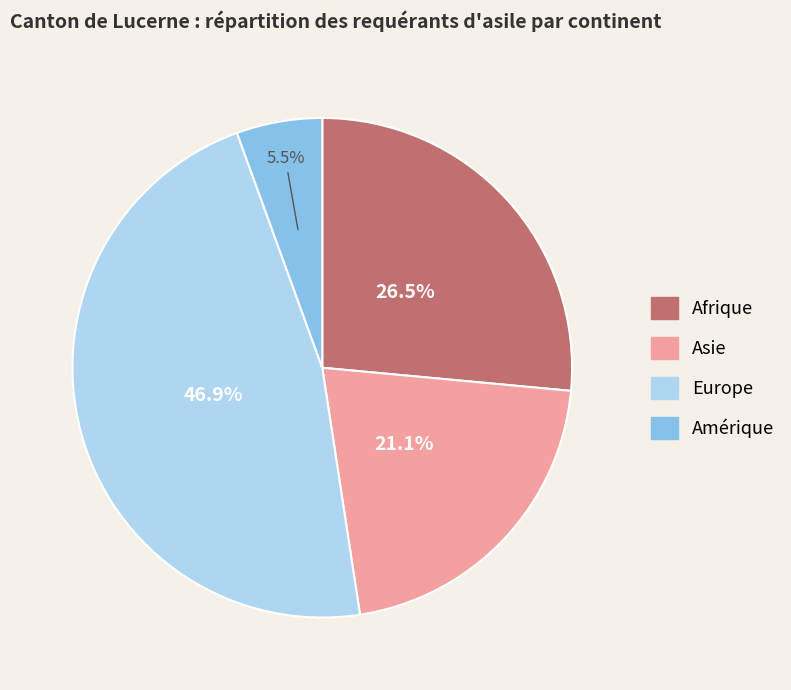

Which slice is the smallest?

Amérique